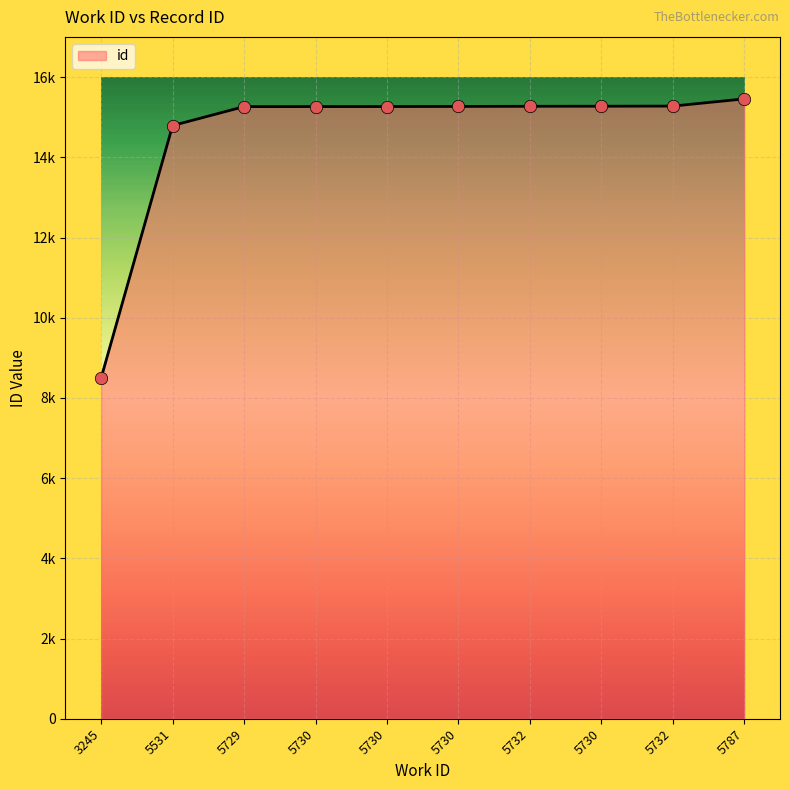

What is the change in value from 3245 to 5730?

+6771